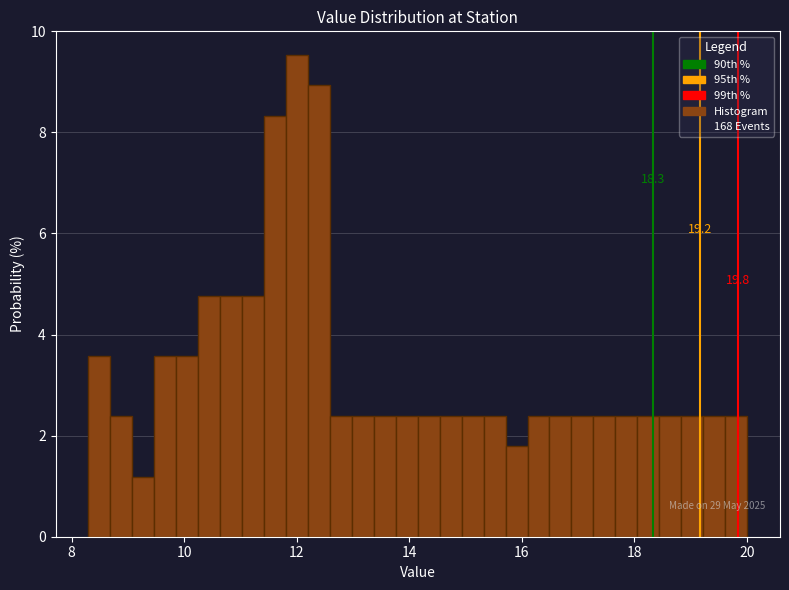

Read against the x-axis, roughly where is the centre of the tallest bar?

12.0